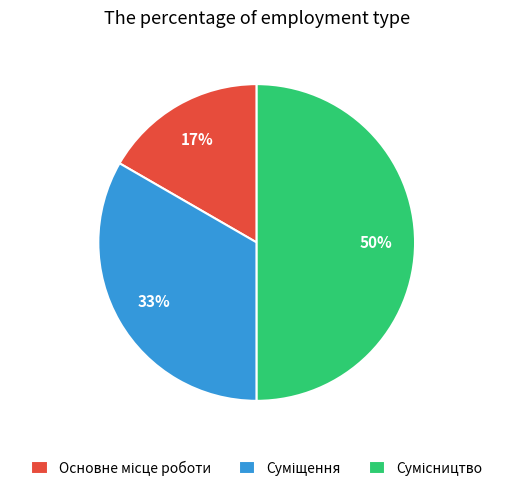

To the nearest percent, what is the difference between the largest and smallest slice percentages?

33%